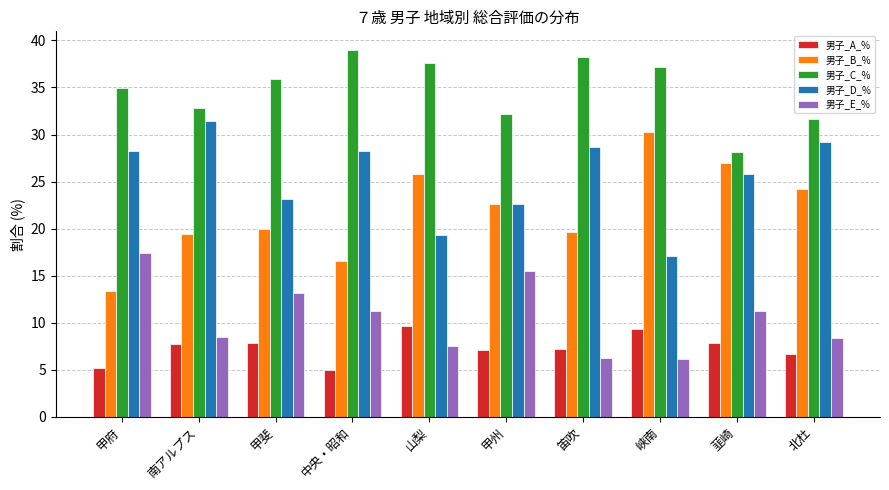

What is the label of the 6th bar from the right?

山梨